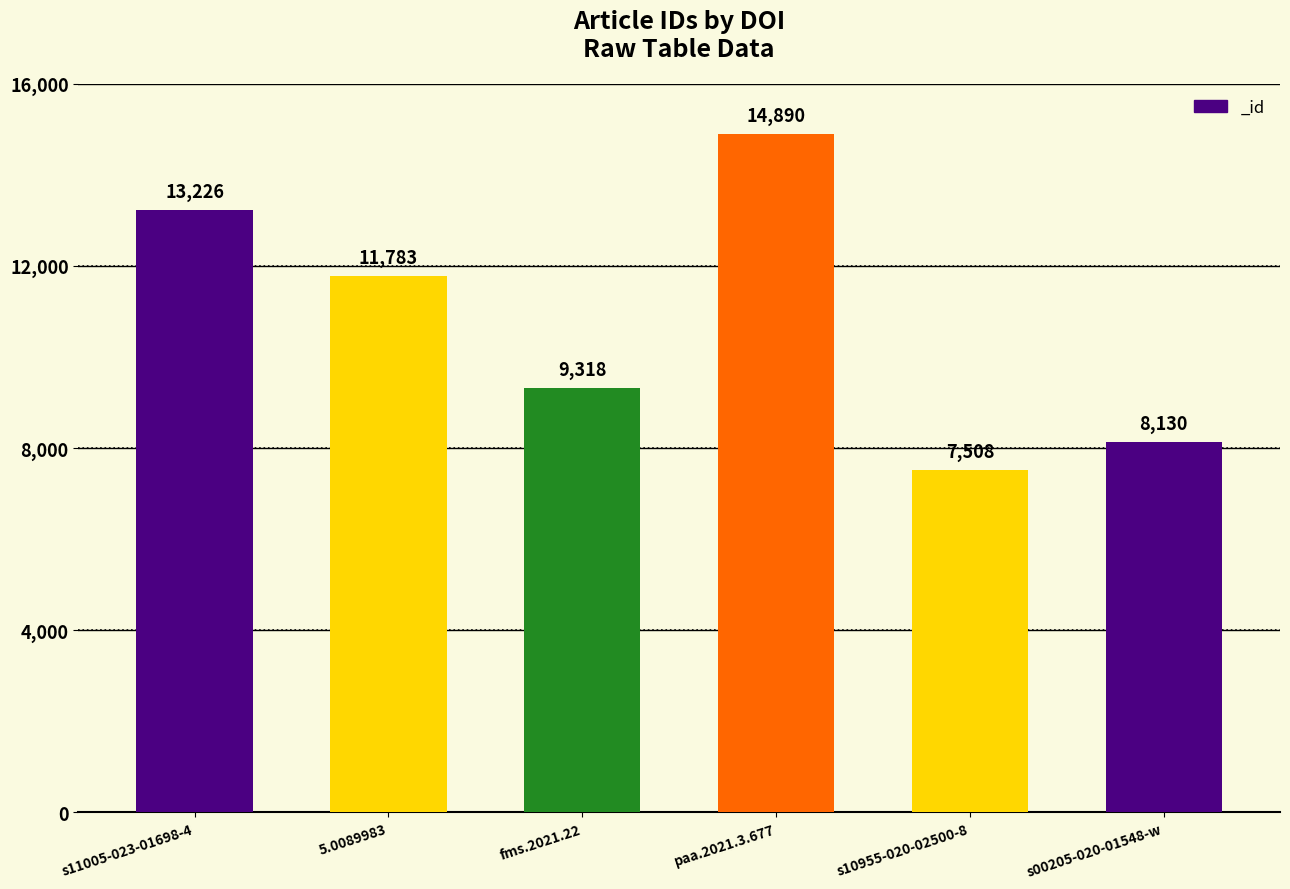

What is the maximum value shown in the chart?

14890